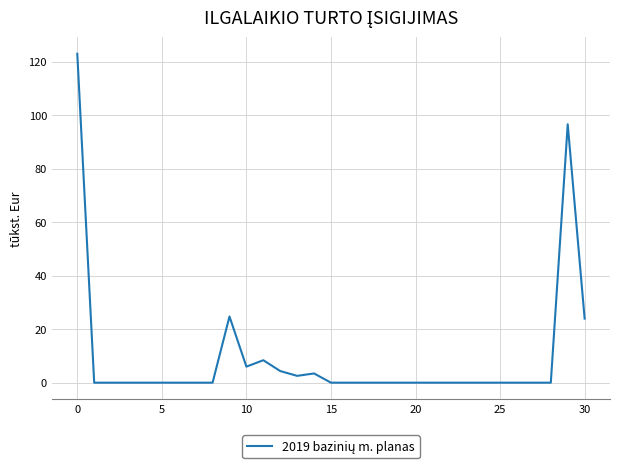

What is the greatest value displayed?

123.0